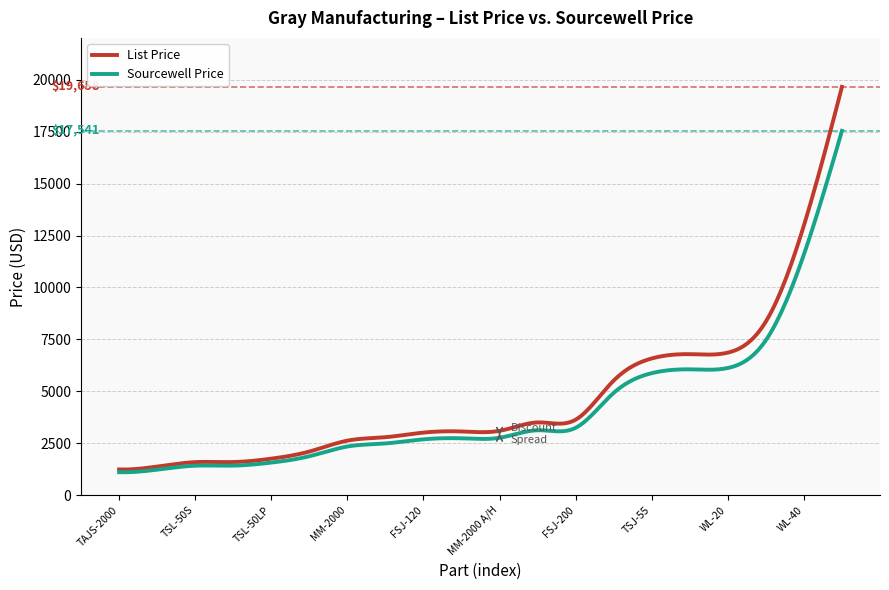

Rank the series by their maximum value, from highest to lowest.

List Price, Sourcewell Price